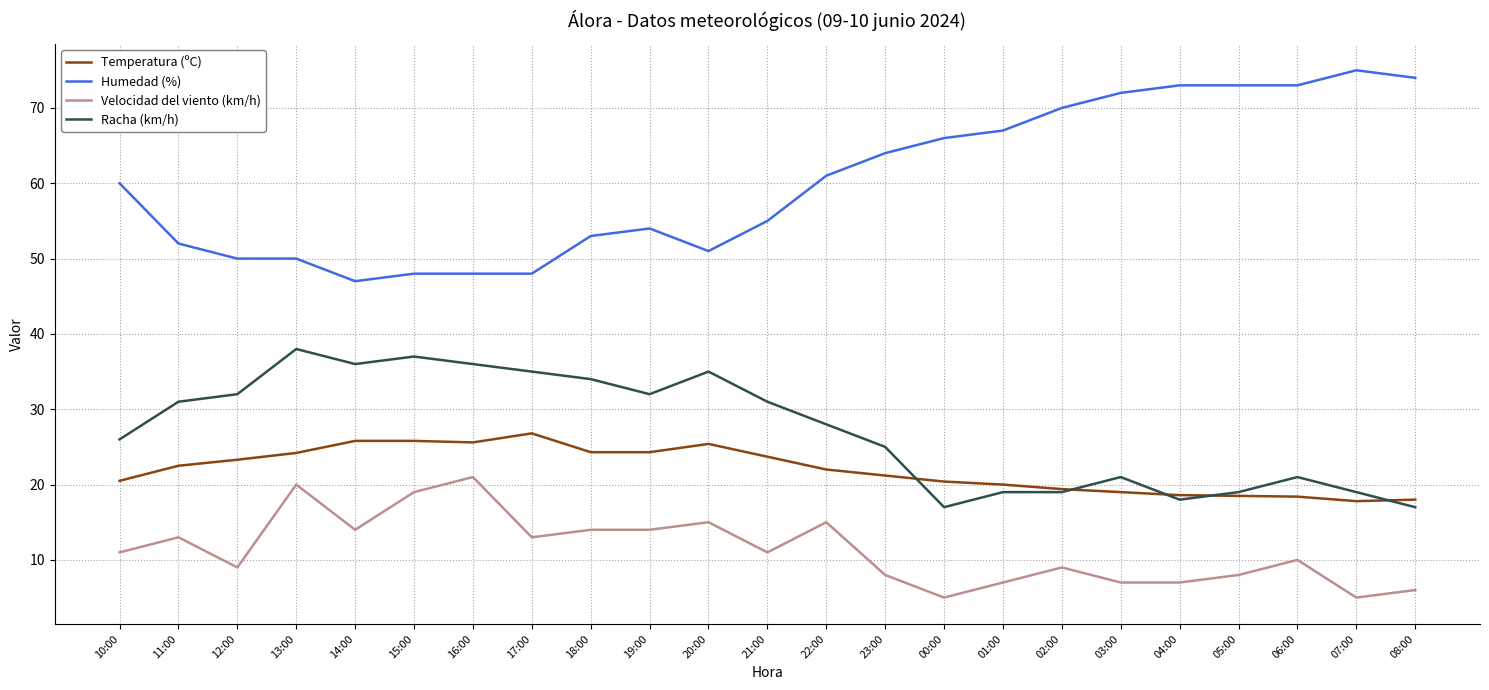

How many distinct data groups are displayed?

4